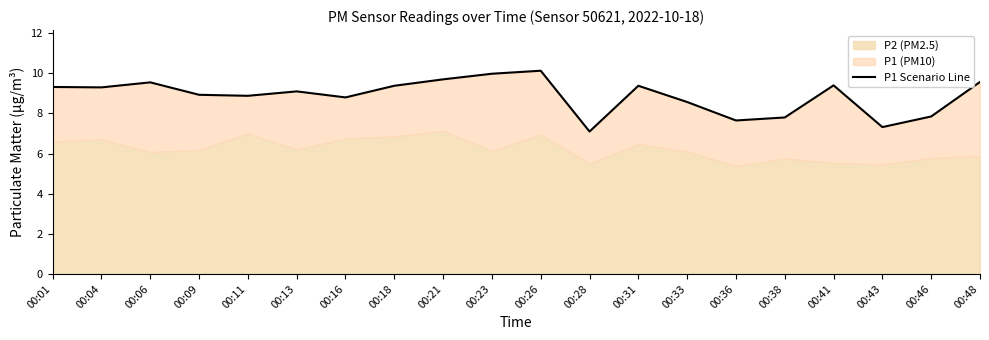

What is the difference between the values at 00:21 and 00:16?

0.9